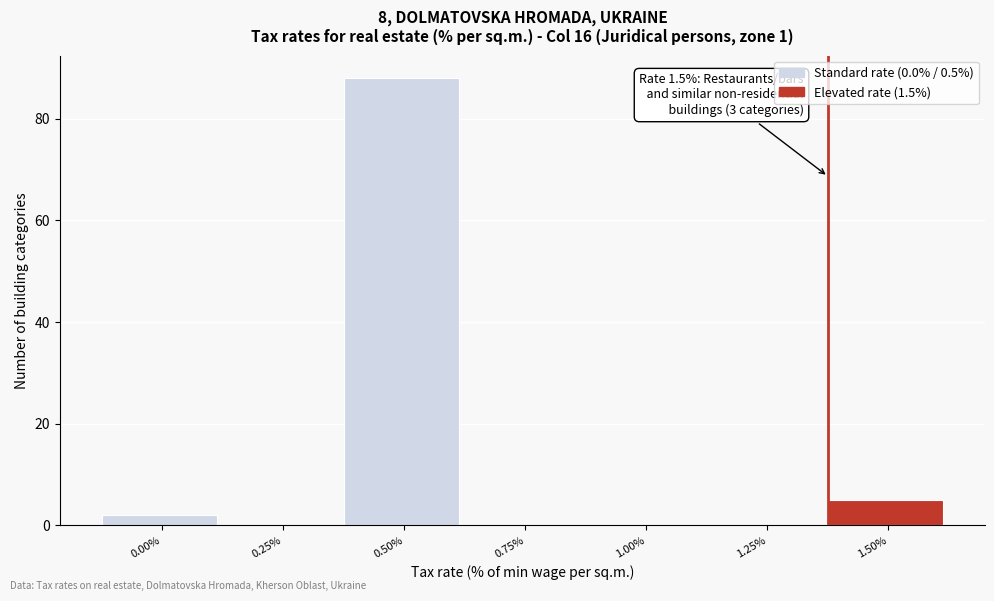

Reading right to left, transcribe all the data shown in this chart.

1.50%=5	1.25%=0	1.00%=0	0.75%=0	0.50%=88	0.25%=0	0.00%=2